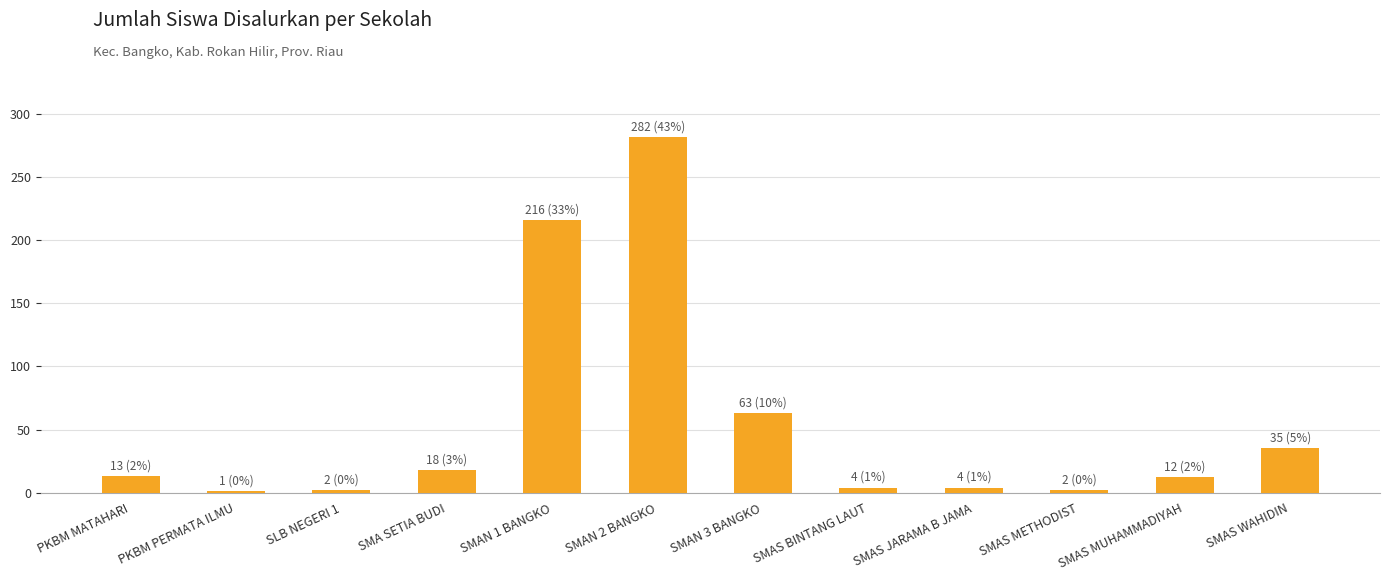

What is the greatest value displayed?

282